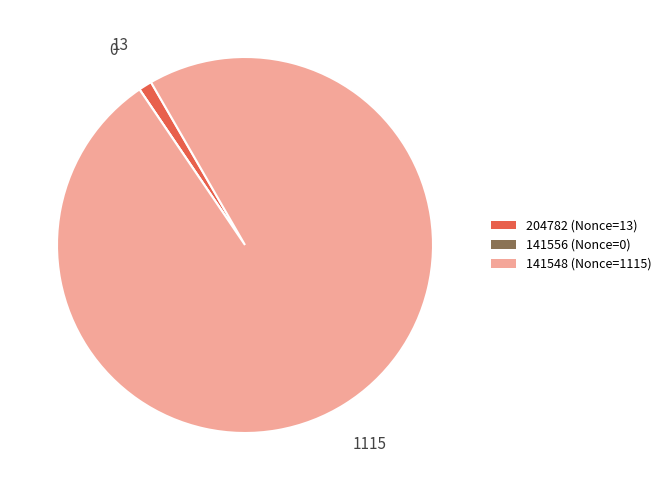

Does any single category account for the majority?

Yes